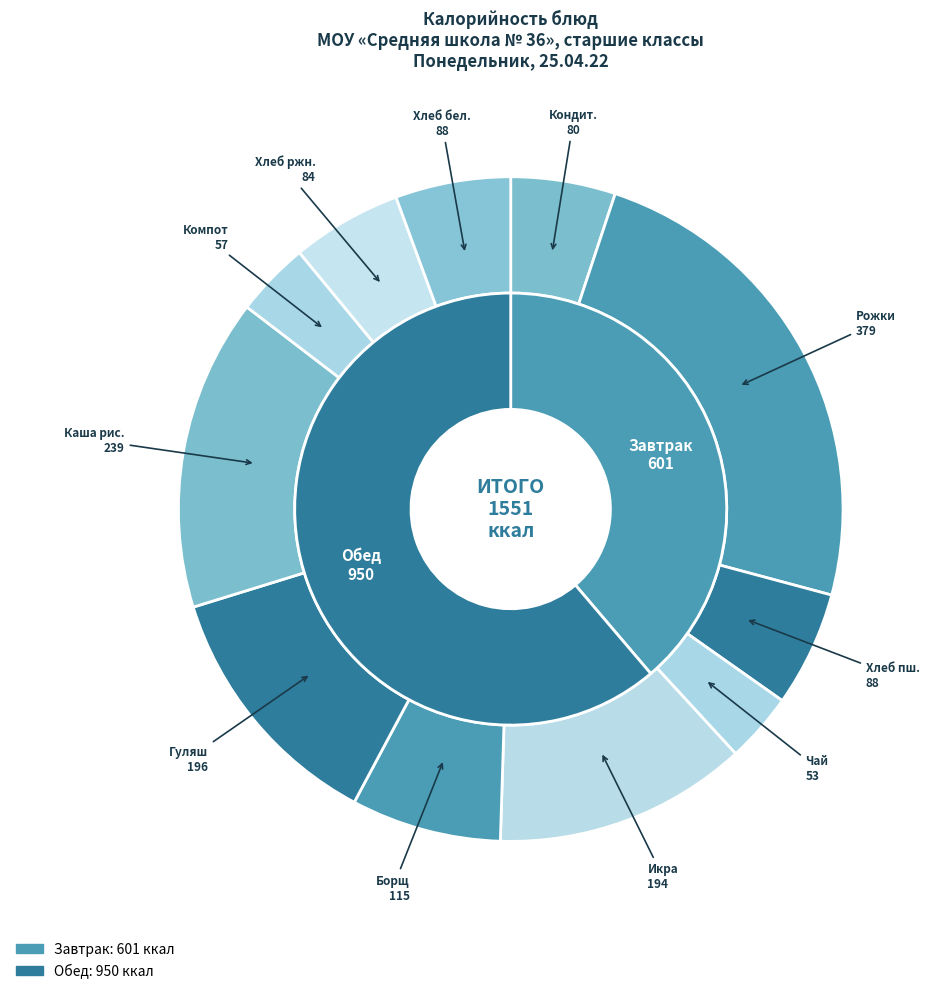

To the nearest percent, what is the combined percentage of Рожки отварные с сыром and Икра овощная?

36%